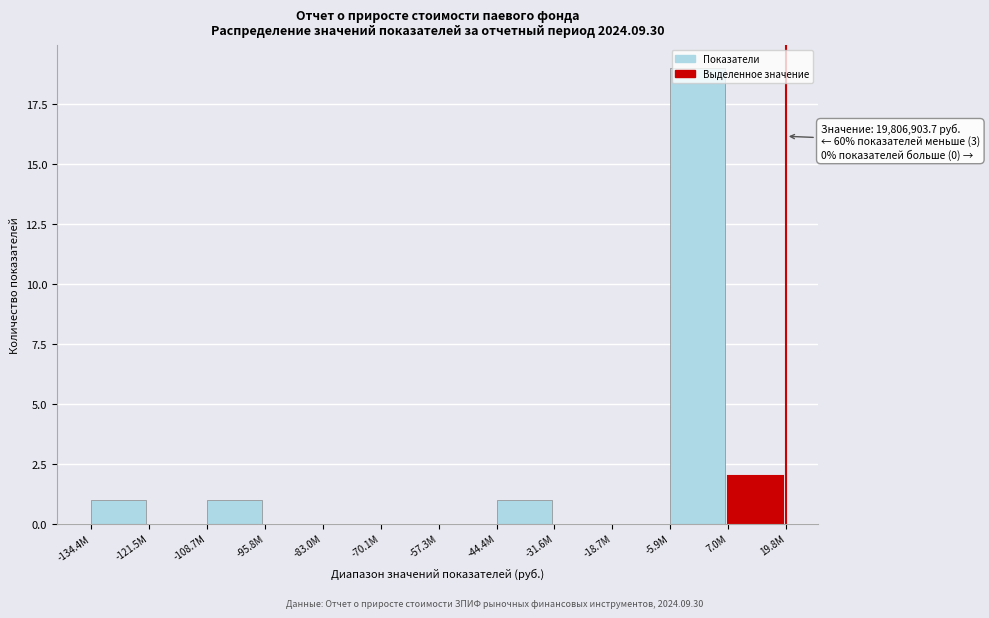

What is the sum of all values?

24